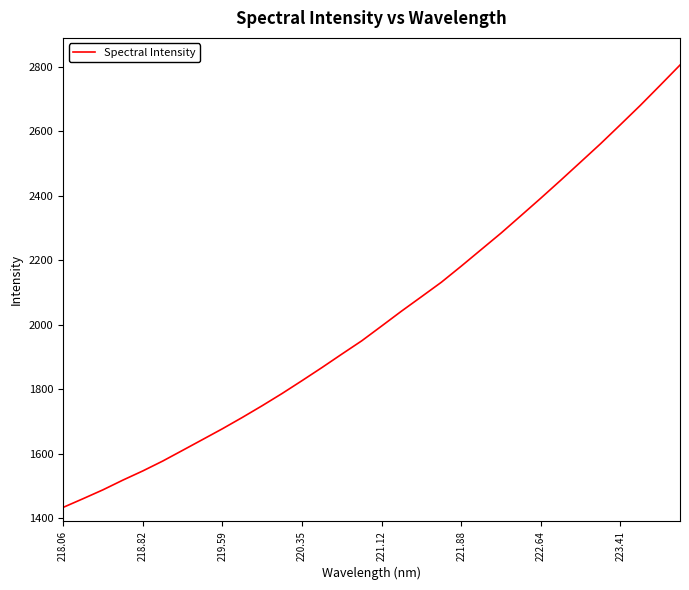

What is the greatest value displayed?

2805.2